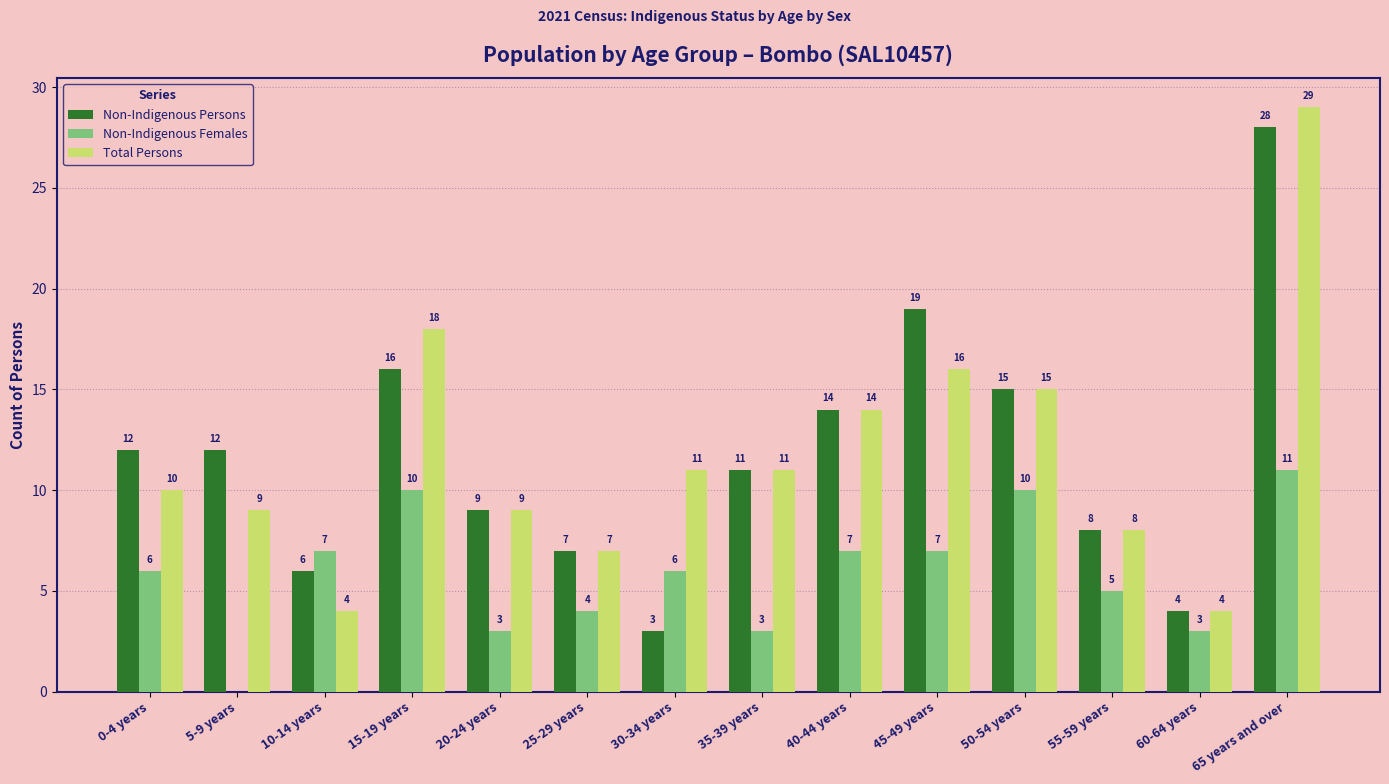

Reading right to left, list all the values displayed in this chart.

Non-Indigenous Persons: 65 years and over=28	60-64 years=4	55-59 years=8	50-54 years=15	45-49 years=19	40-44 years=14	35-39 years=11	30-34 years=3	25-29 years=7	20-24 years=9	15-19 years=16	10-14 years=6	5-9 years=12	0-4 years=12
Non-Indigenous Females: 65 years and over=11	60-64 years=3	55-59 years=5	50-54 years=10	45-49 years=7	40-44 years=7	35-39 years=3	30-34 years=6	25-29 years=4	20-24 years=3	15-19 years=10	10-14 years=7	5-9 years=0	0-4 years=6
Total Persons: 65 years and over=29	60-64 years=4	55-59 years=8	50-54 years=15	45-49 years=16	40-44 years=14	35-39 years=11	30-34 years=11	25-29 years=7	20-24 years=9	15-19 years=18	10-14 years=4	5-9 years=9	0-4 years=10